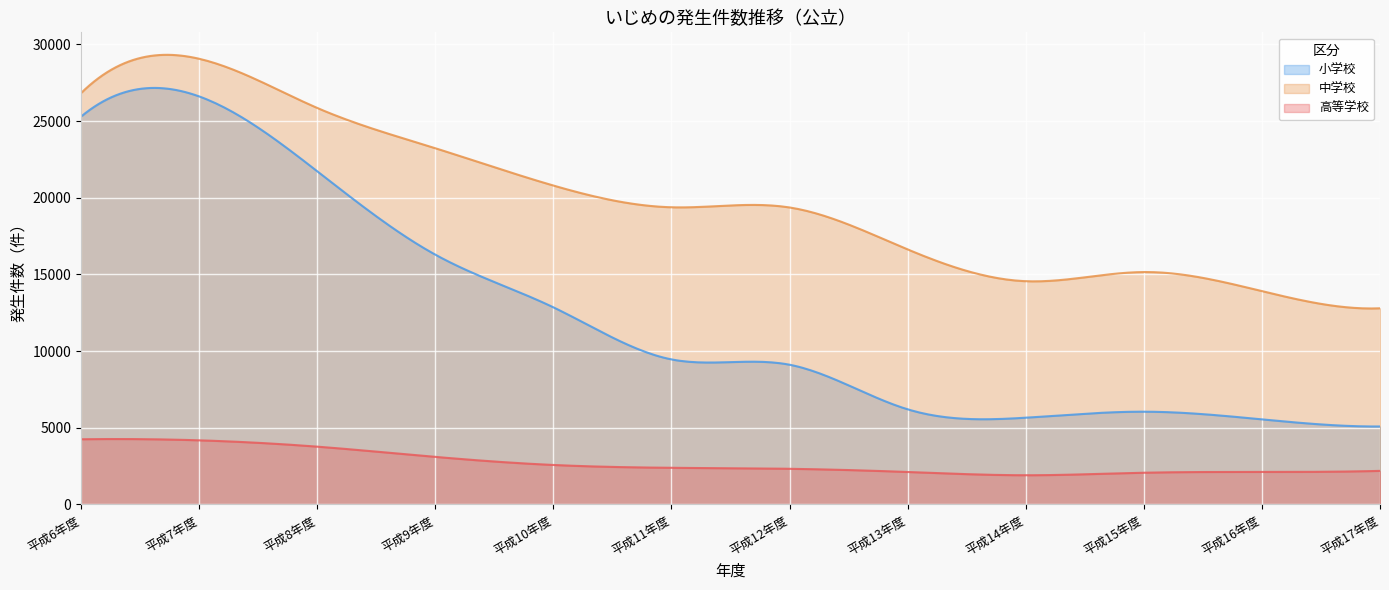

Does the chart display data point markers on the line(s)?

No